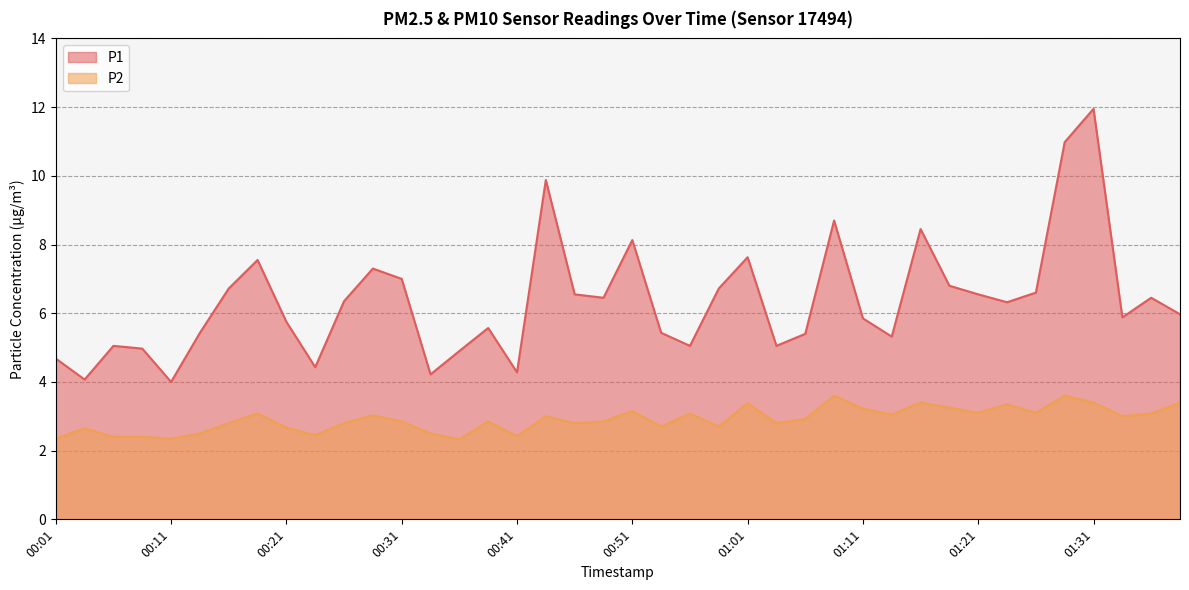

True or false: P1 and P2 cross at least once.

False